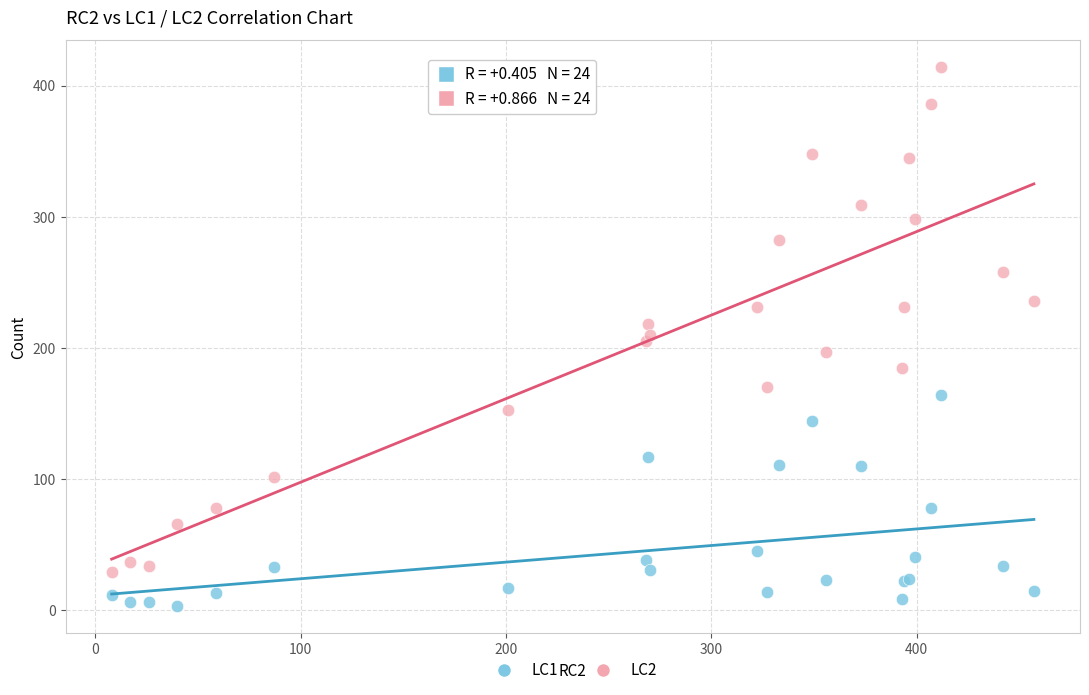

What is the X range (max minus min) for the scatter plot?

449